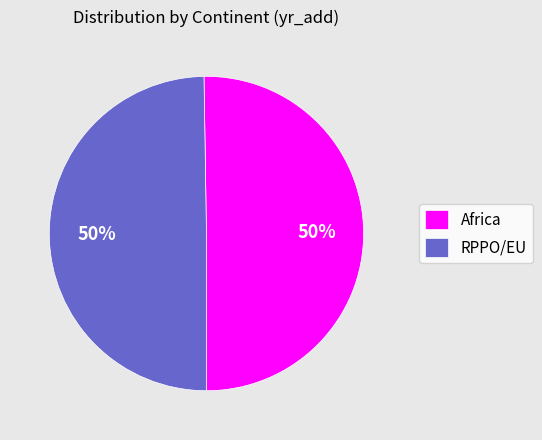

Is it true that RPPO/EU is 41% of the pie?

False